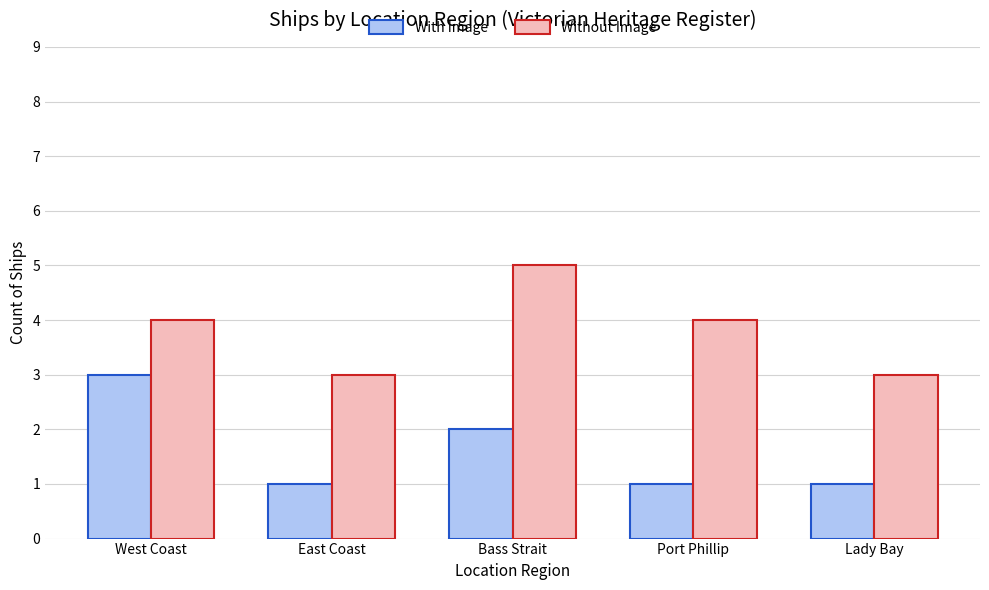

Reading left to right, extract all data points from this chart.

With Image: 3	1	2	1	1
Without Image: 4	3	5	4	3